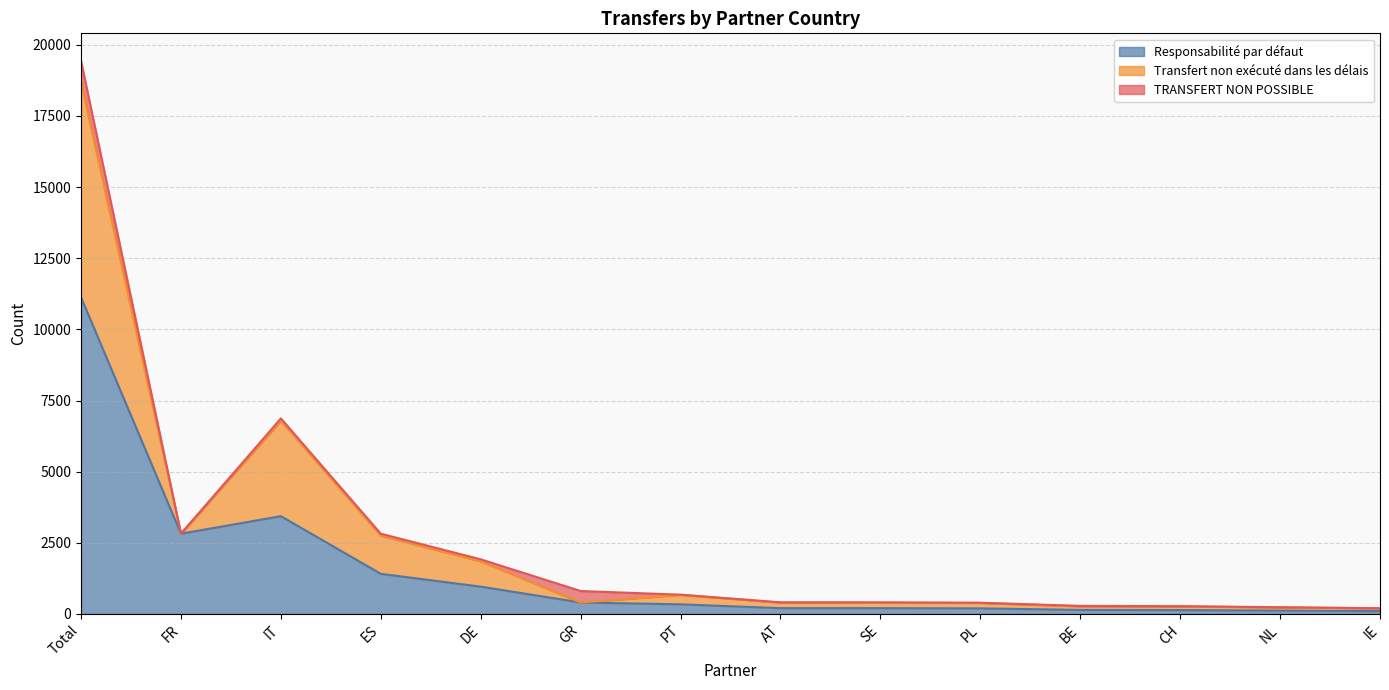

True or false: Responsabilité par défaut and Transfert non exécuté dans les délais intersect in this chart.

False